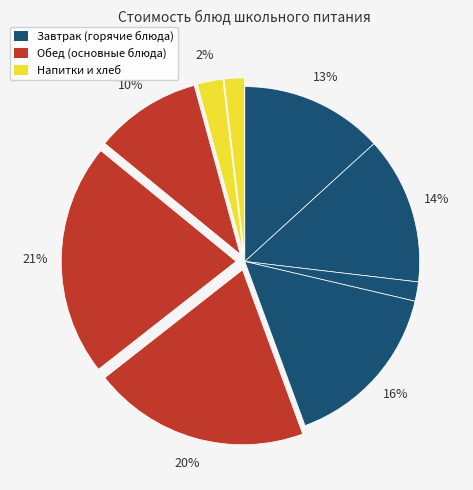

How many segments does this pie chart have?

9